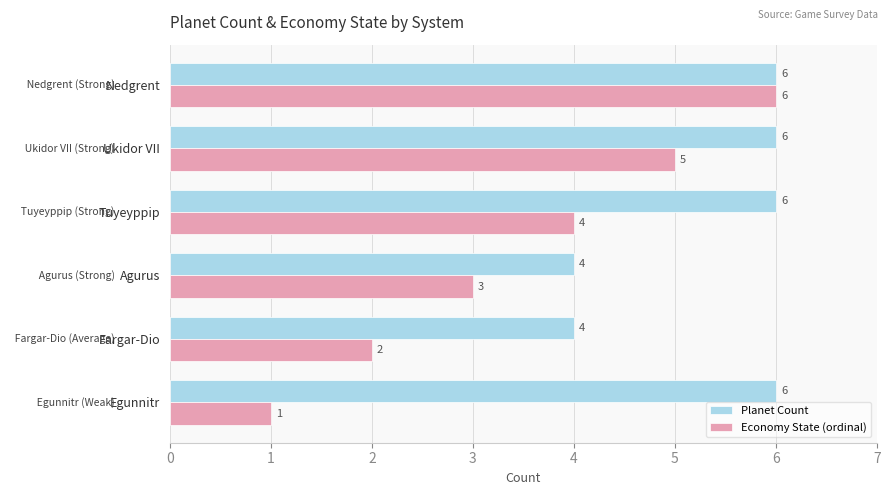

Is it true that Planet Count equals 6 at Ukidor VII?

True